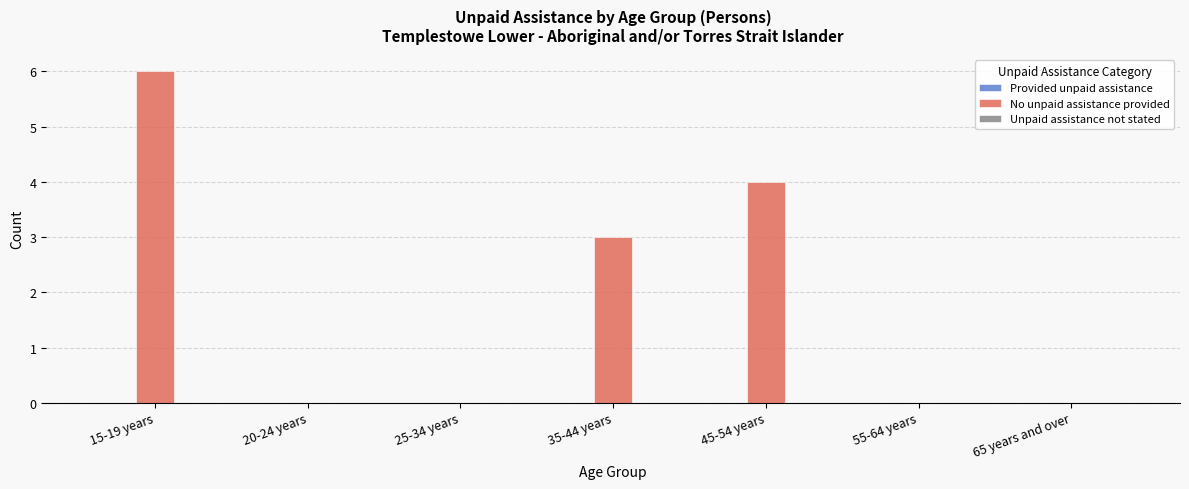

What is the change in value from 35-44 years to 55-64 years?

-3